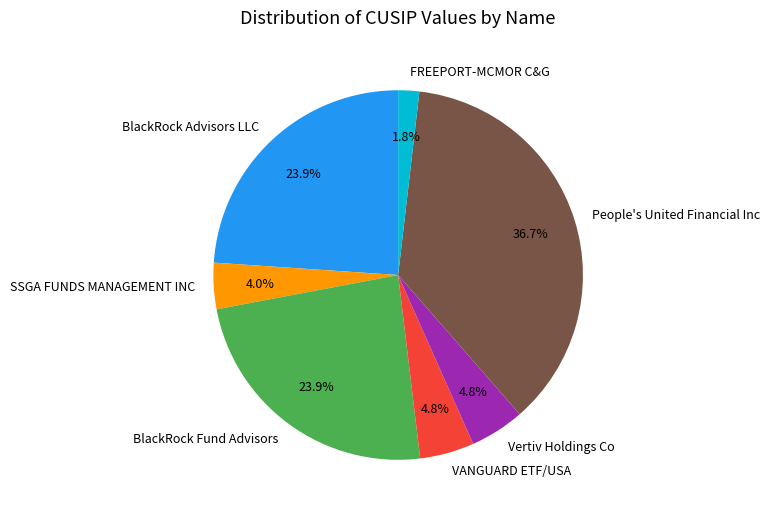

Is there a majority slice in this chart?

No